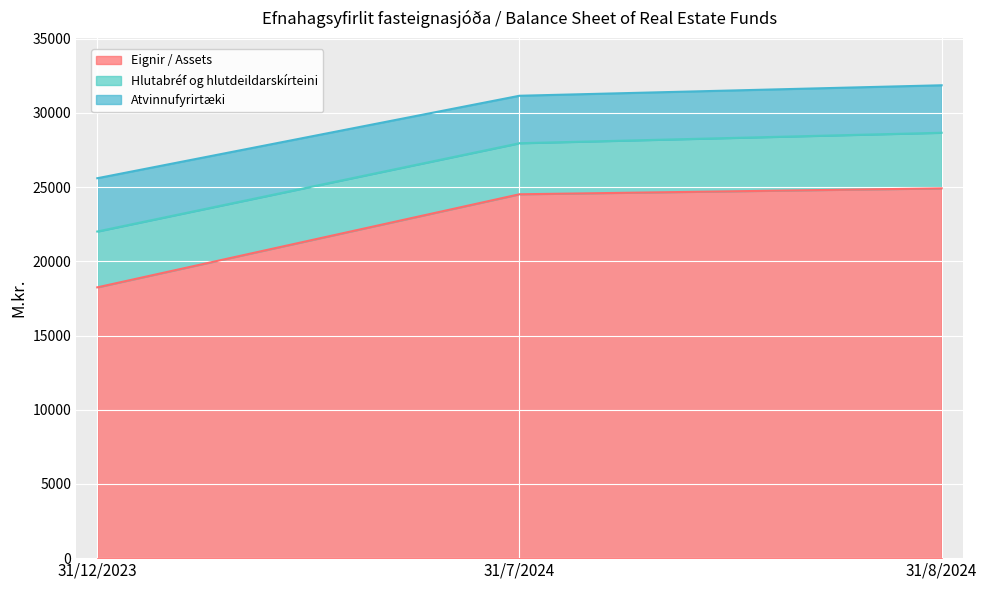

True or false: Eignir / Assets has a value of 9208.2 at 31/12/2023.

False